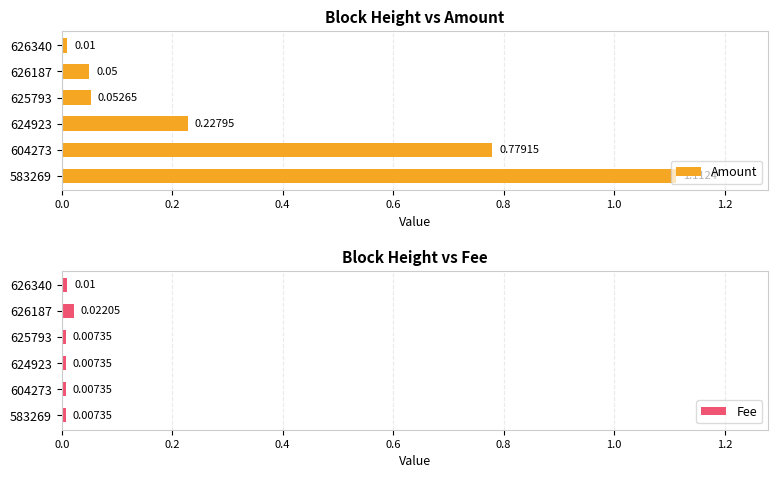

Which series has the widest spread of values?

Amount